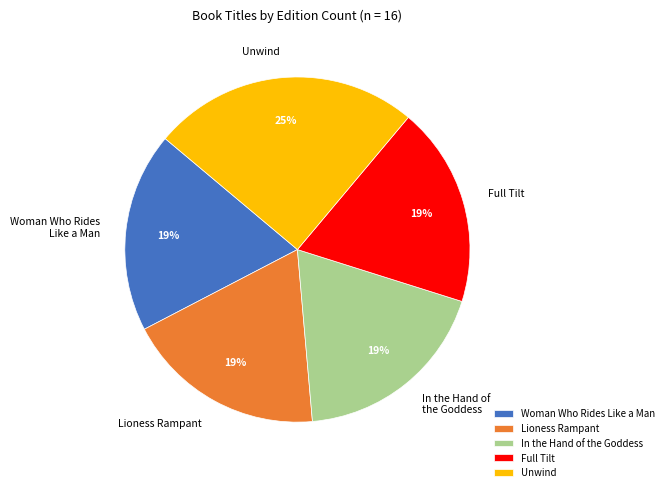

To the nearest percent, what percentage of the pie is Woman Who Rides Like a Man?

19%